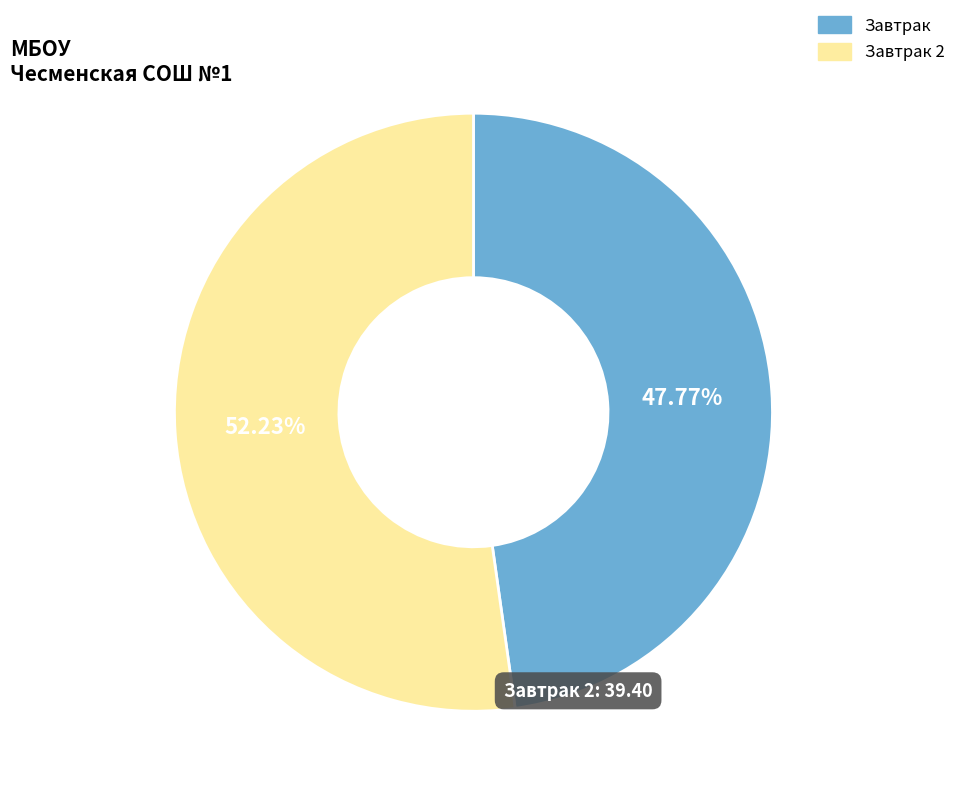

Which slice is the smallest?

Завтрак